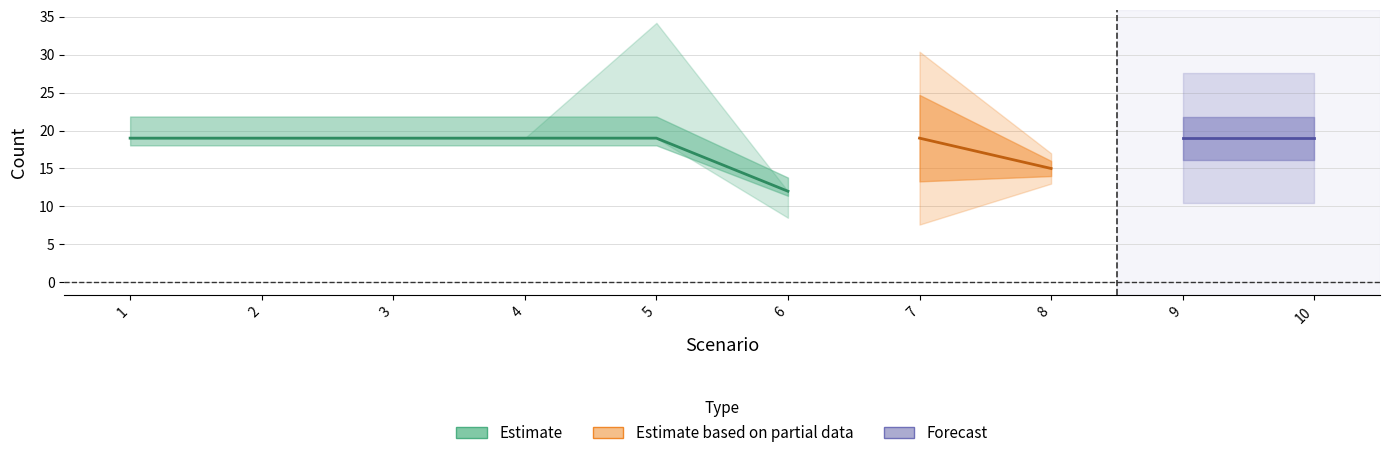

The value of Optie at 7 is 34. True or false?

False